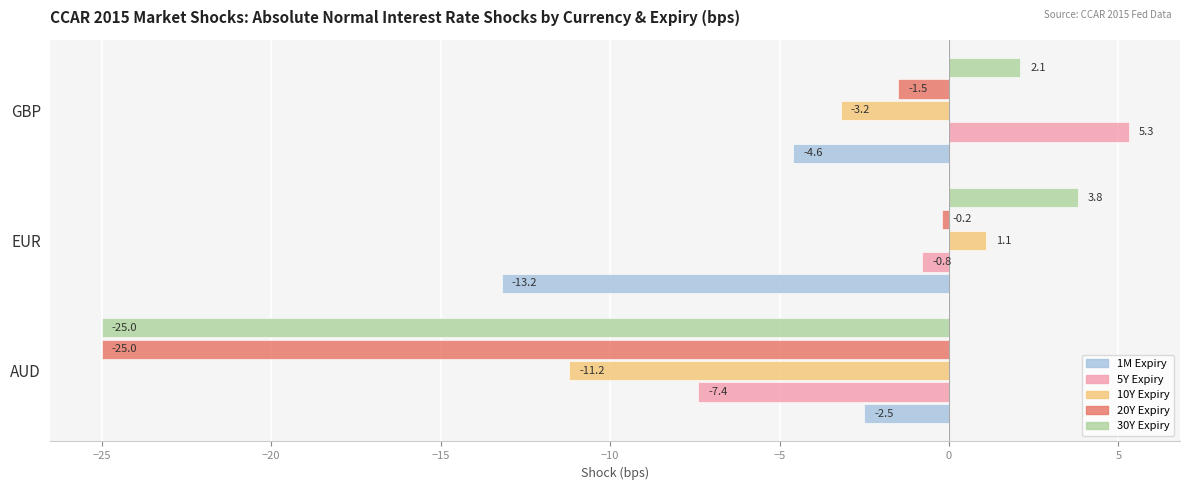

Where is 1M Expiry nearest to the value -7?

GBP